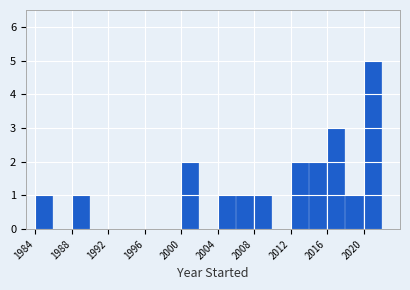

Reading left to right, list every bar in this chart as the range it spans on the x-axis followed by its height. The values are not printed on the chart, so give them approximately, as read against the axis.

1984 to 1986: 1
1986 to 1988: 0
1988 to 1990: 1
1990 to 1992: 0
1992 to 1994: 0
1994 to 1996: 0
1996 to 1998: 0
1998 to 2000: 0
2000 to 2002: 2
2002 to 2004: 0
2004 to 2006: 1
2006 to 2008: 1
2008 to 2010: 1
2010 to 2012: 0
2012 to 2014: 2
2014 to 2016: 2
2016 to 2018: 3
2018 to 2020: 1
2020 to 2022: 5